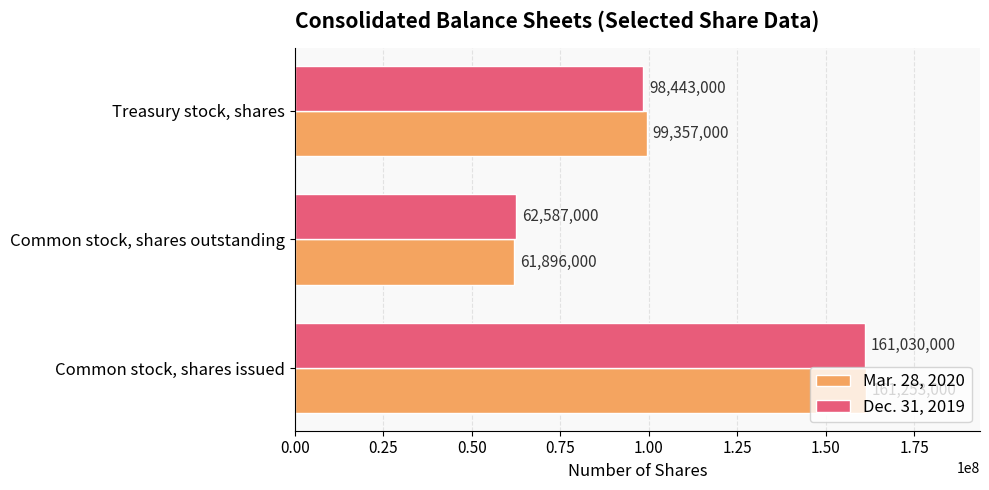

What is the sum of all Mar. 28, 2020 values?

322506000